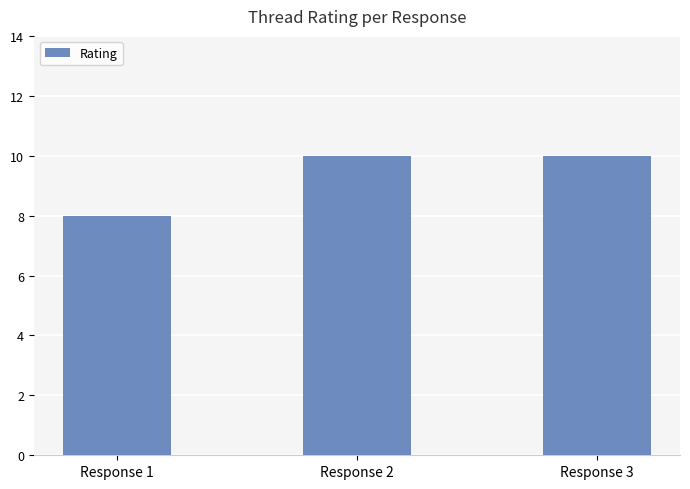

True or false: the data shows 17 at Response 3.

False